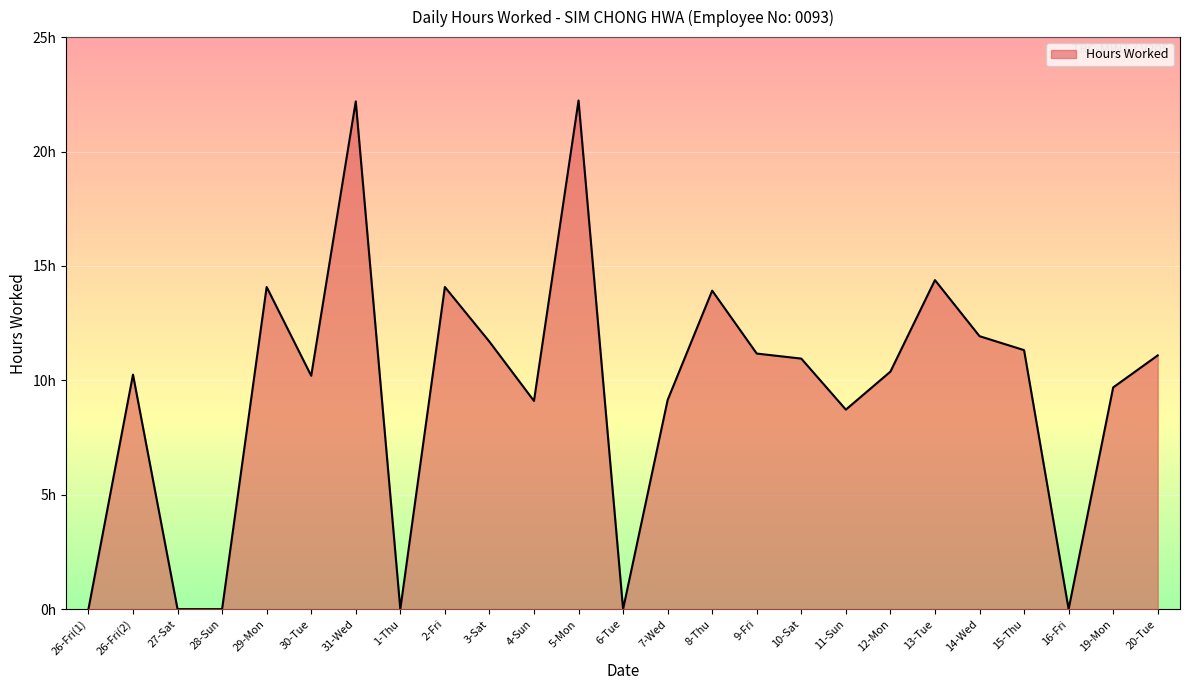

At which label does the data first exceed 10?

26-Fri(2)